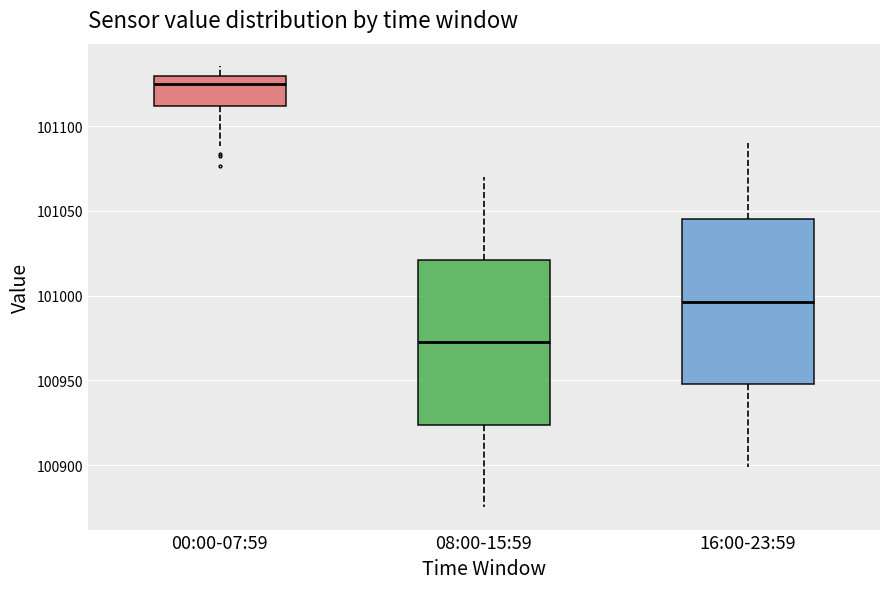

Which box's median line is the highest?

00:00-07:59